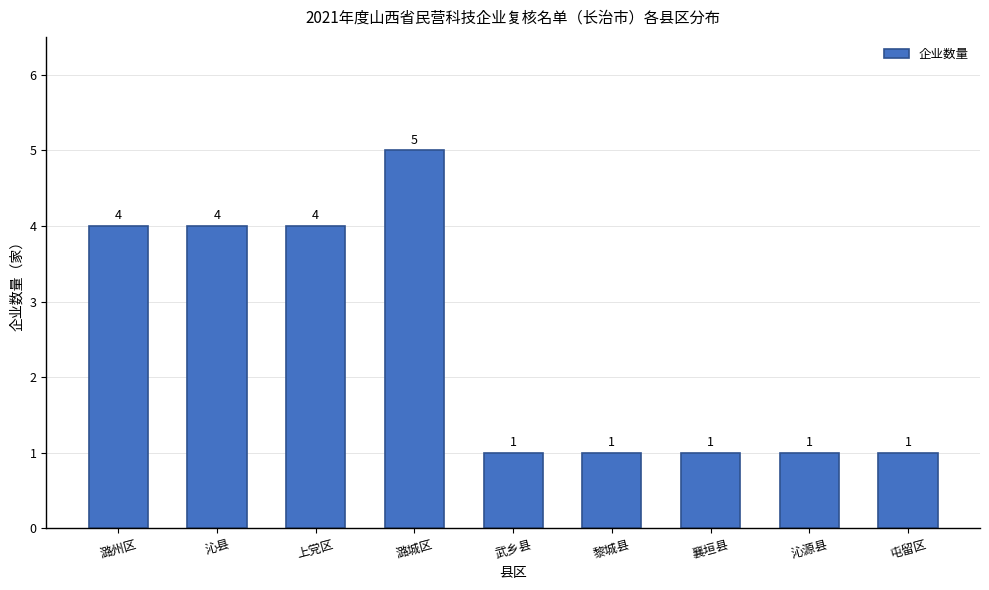

Reading right to left, transcribe all the data shown in this chart.

1	1	1	1	1	5	4	4	4